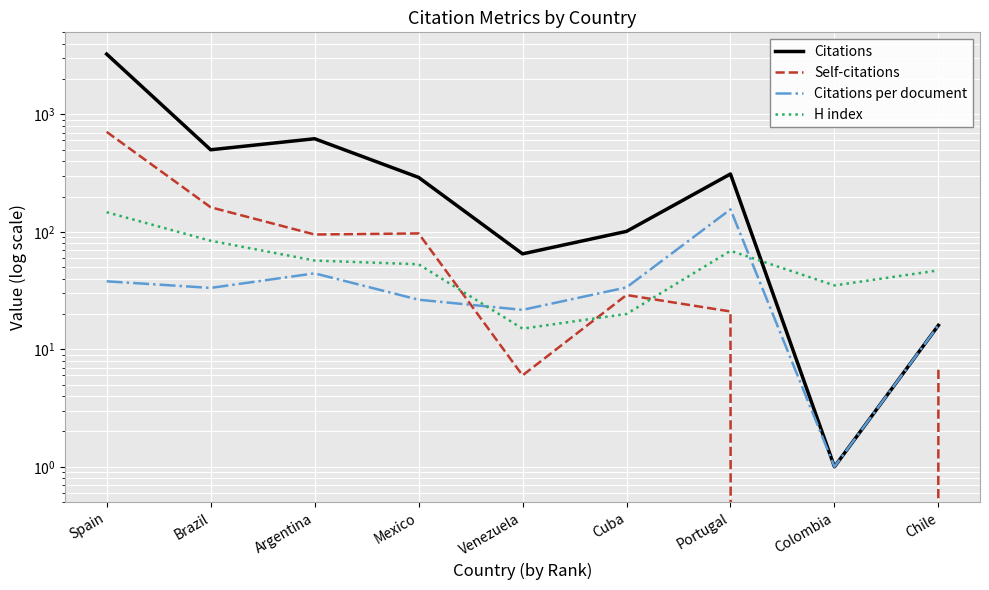

Which category has the highest value in the Self-citations series?

Spain